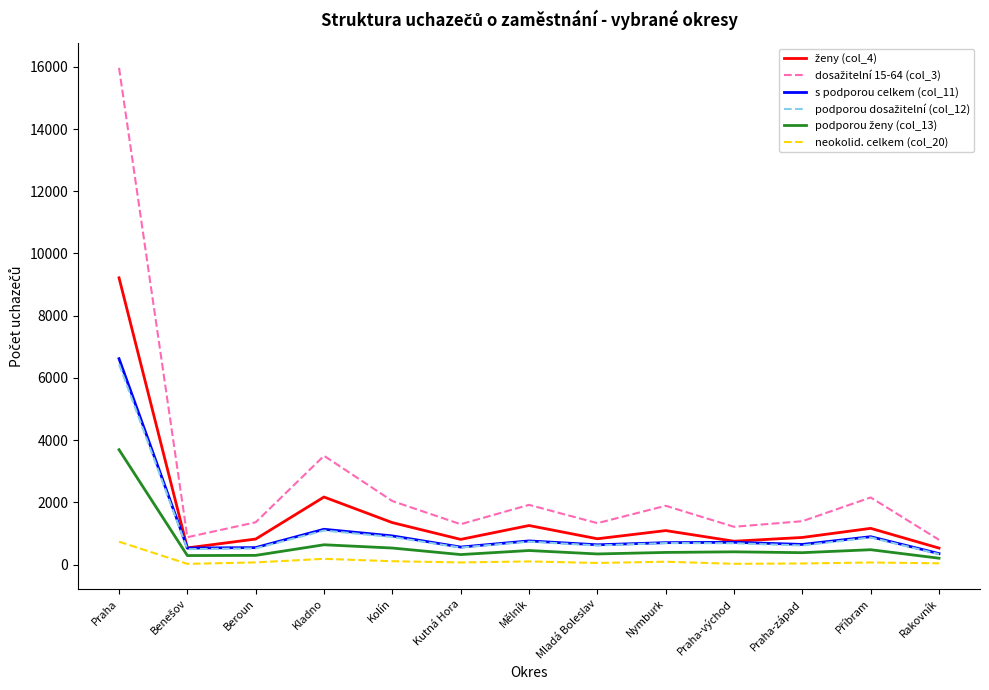

What is the spread (max minus min) of values at Praha?

15233